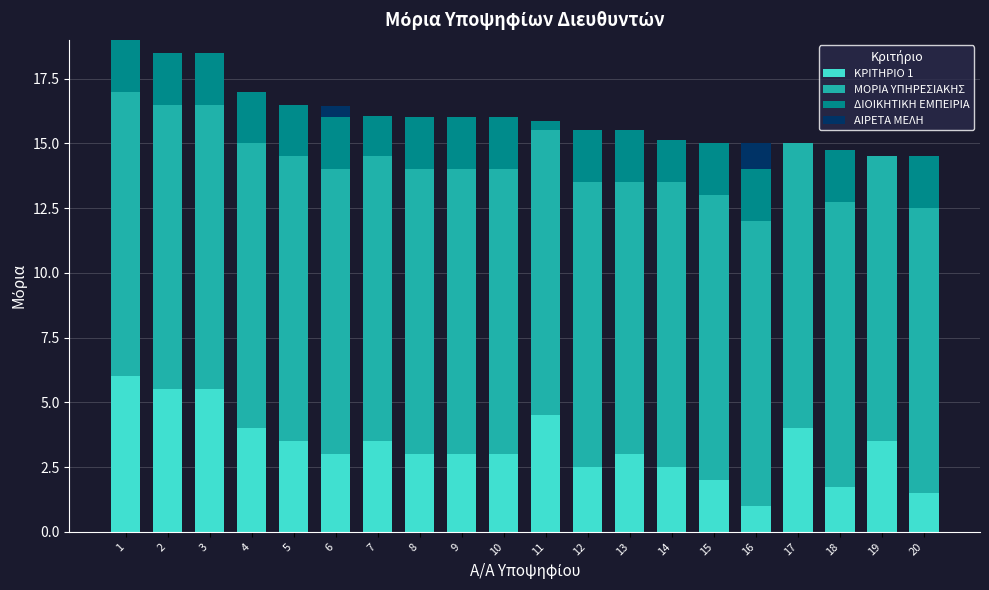

What is the highest value of the ΚΡΙΤΗΡΙΟ 1 series?

6.0